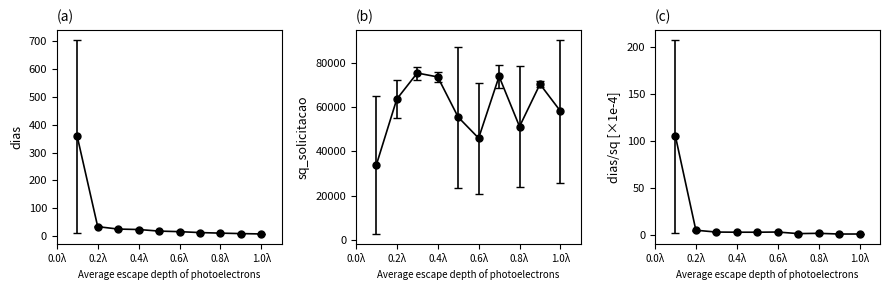

Is the value of dias at 81181 greater than the value of sq_solicitacao at 81717?

No